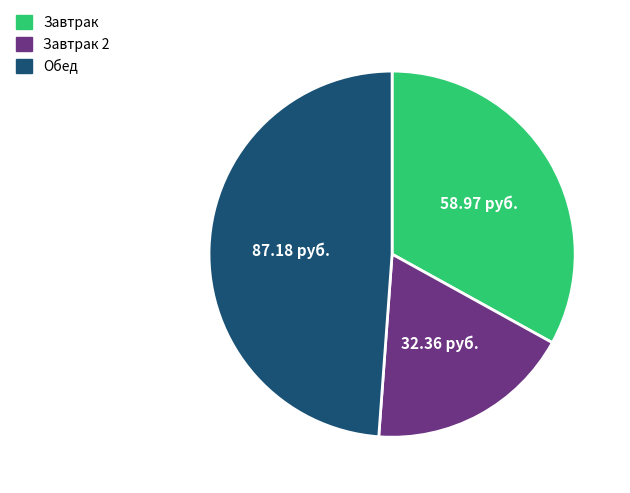

Does any single category account for the majority?

No